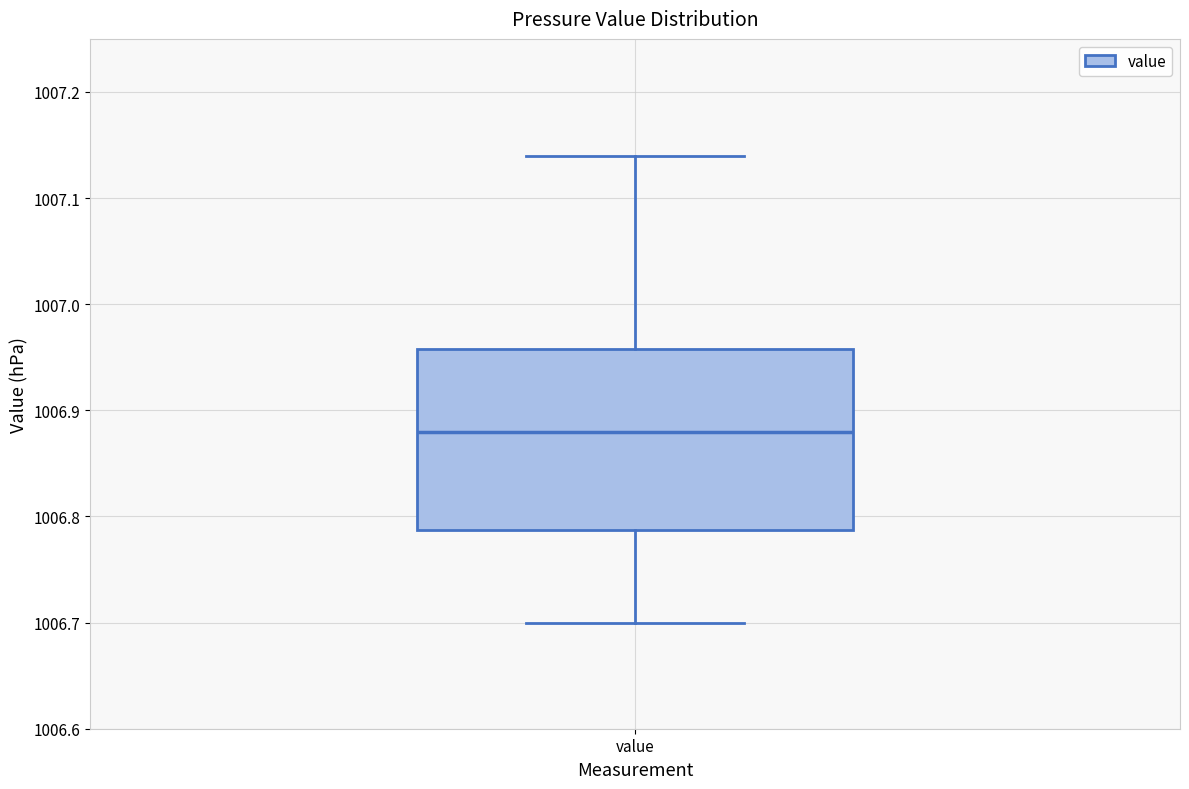

Transcribe this box plot: give where the median line is, the range the box spans, and where the two whiskers end, as read against the y-axis. The values are not printed on the chart, so give them approximately, as read against the axis.

median 1006.88, box 1006.79 to 1006.96, whiskers 1006.70 to 1007.14